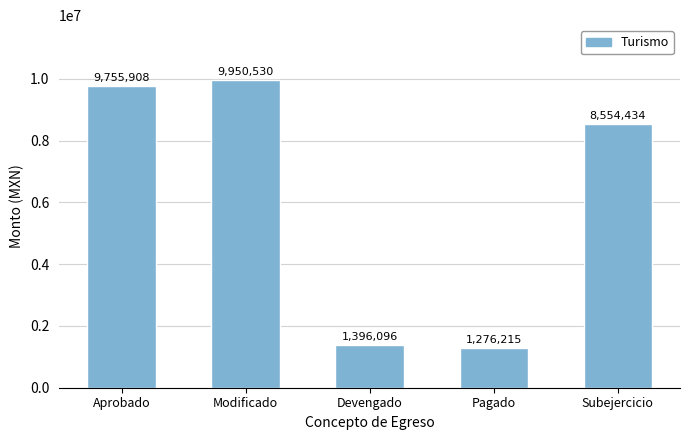

What value does the data have at Modificado?

9950530.3